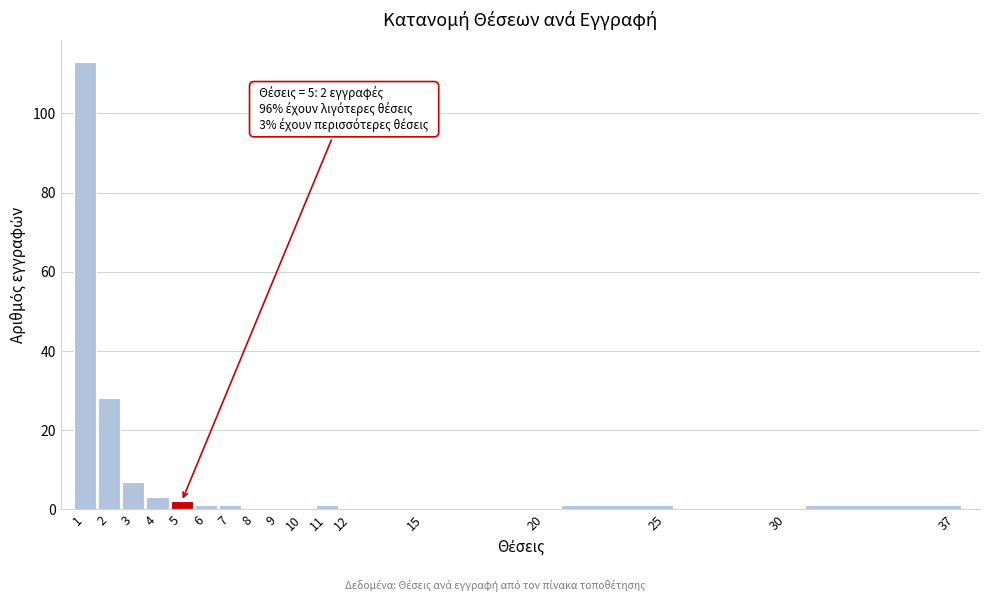

Over which range of the x-axis is the bar tallest?

0.5 to 1.5